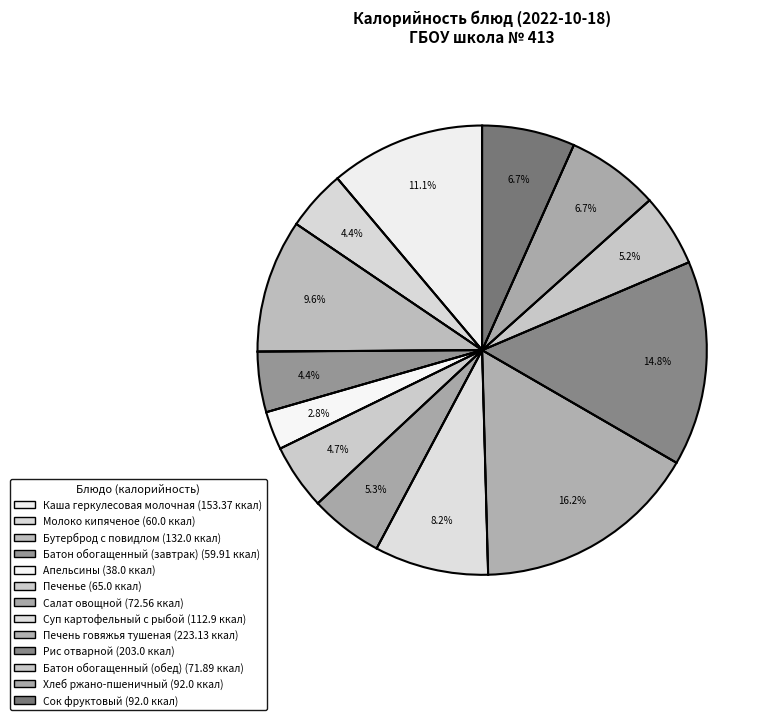

What is the change in value from Бутерброд с повидлом to Батон обогащенный (обед)?

-60.1